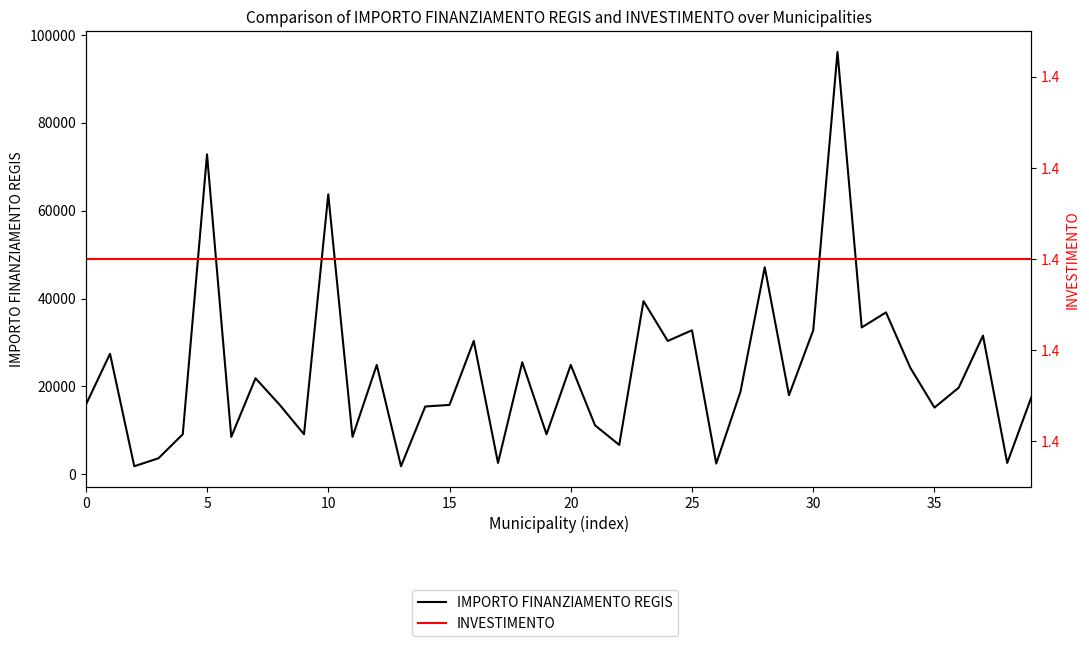

At 21, list the series in order from largest to smallest.

IMPORTO FINANZIAMENTO REGIS, INVESTIMENTO